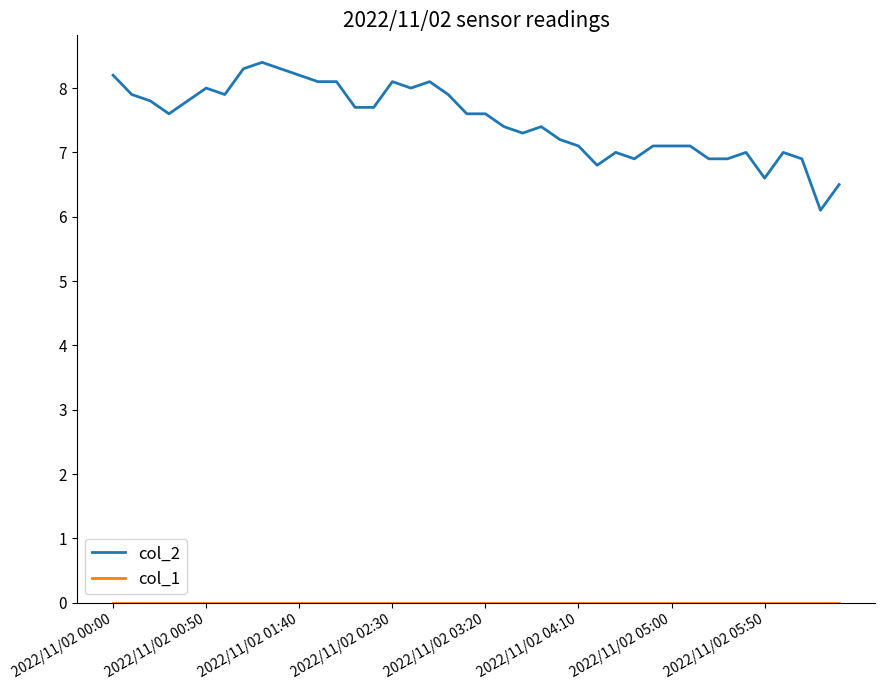

What is the greatest value displayed?

8.4